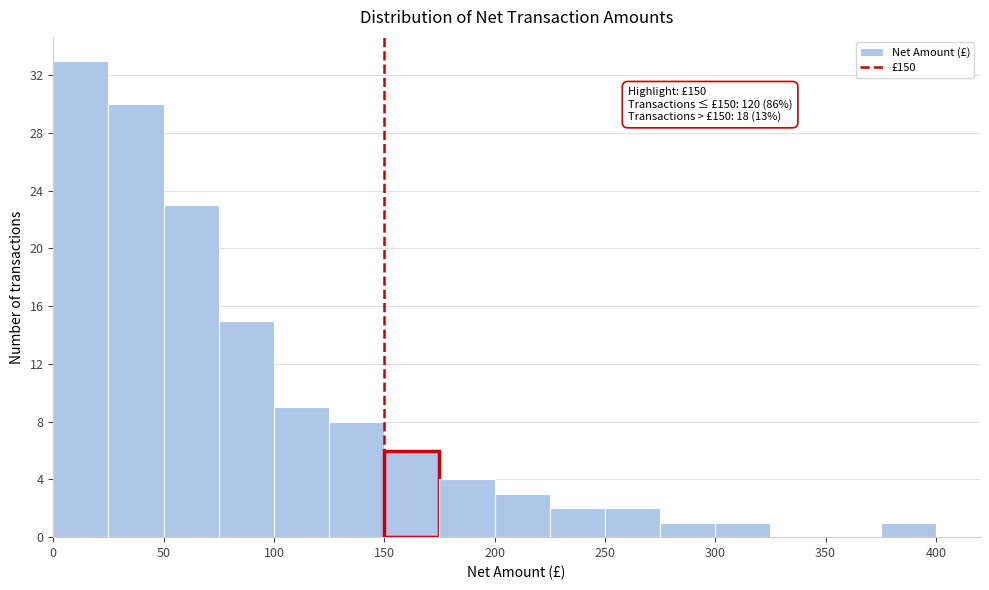

Which range on the x-axis has the tallest bar?

0 to 25